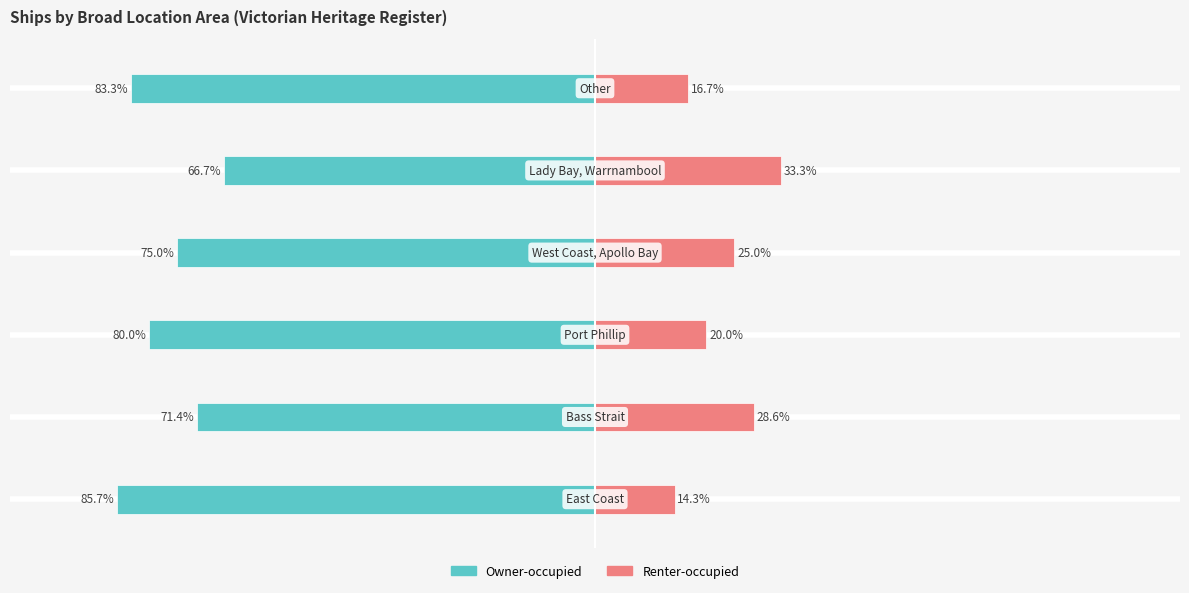

Reading left to right, transcribe all the data shown in this chart.

Owner-occupied: -85.7	-71.4	-80.0	-75.0	-66.7	-83.3
Renter-occupied: 14.3	28.6	20.0	25.0	33.3	16.7